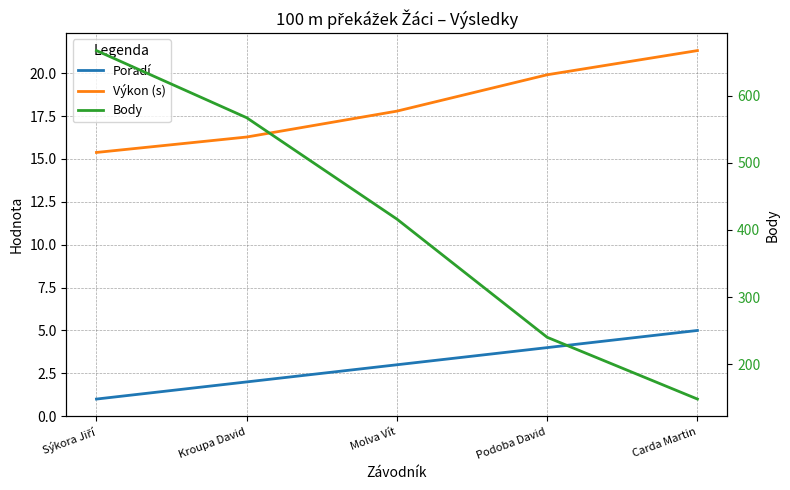

Between Carda Martin and Molva Vít, which is larger?

Carda Martin